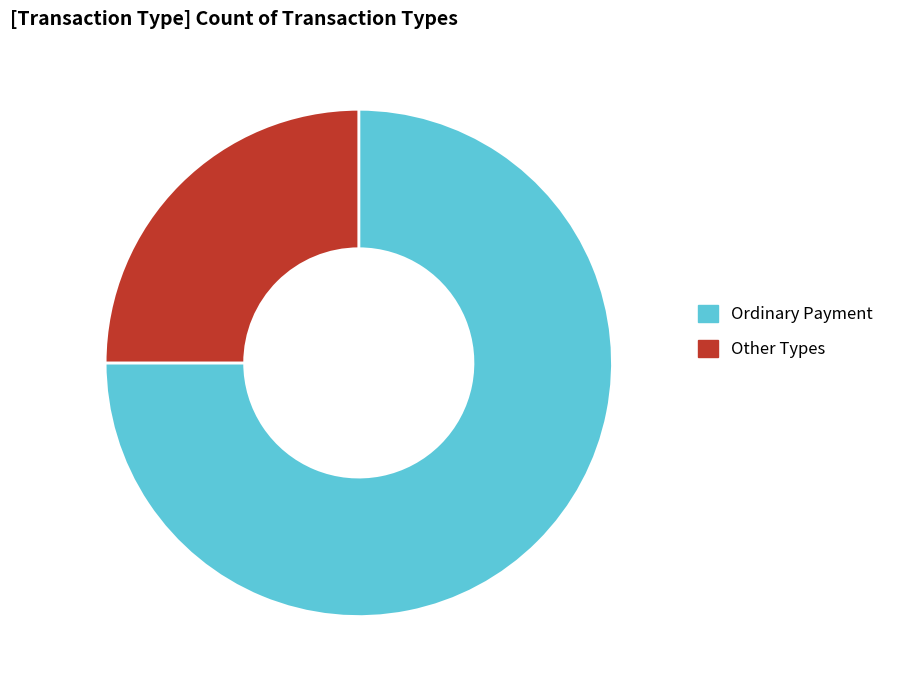

Rank the categories by value from lowest to highest.

Other Types, Ordinary Payment